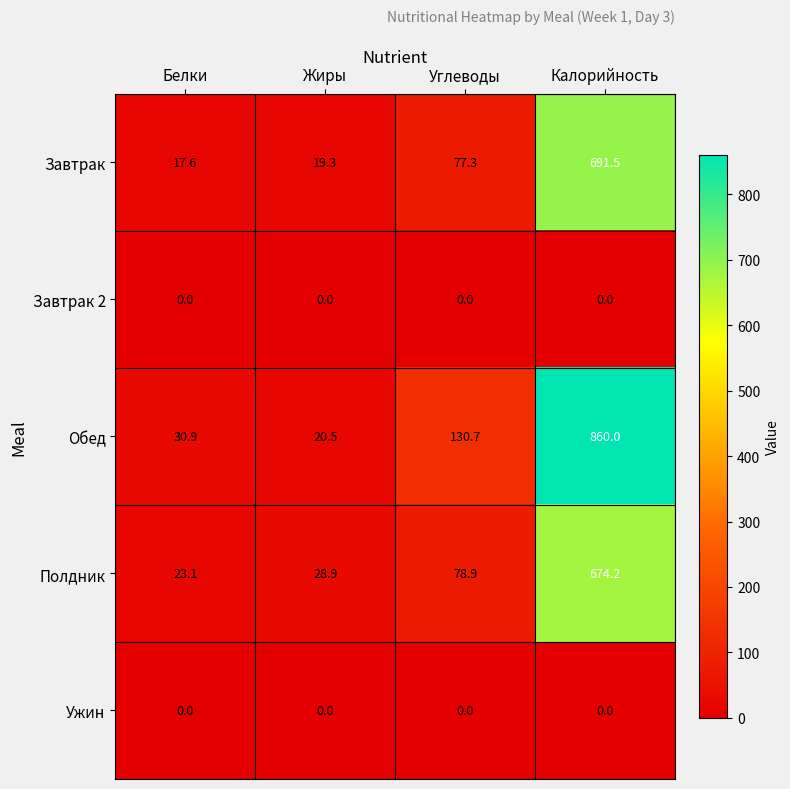

What is the sum of all Обед values?

1042.1